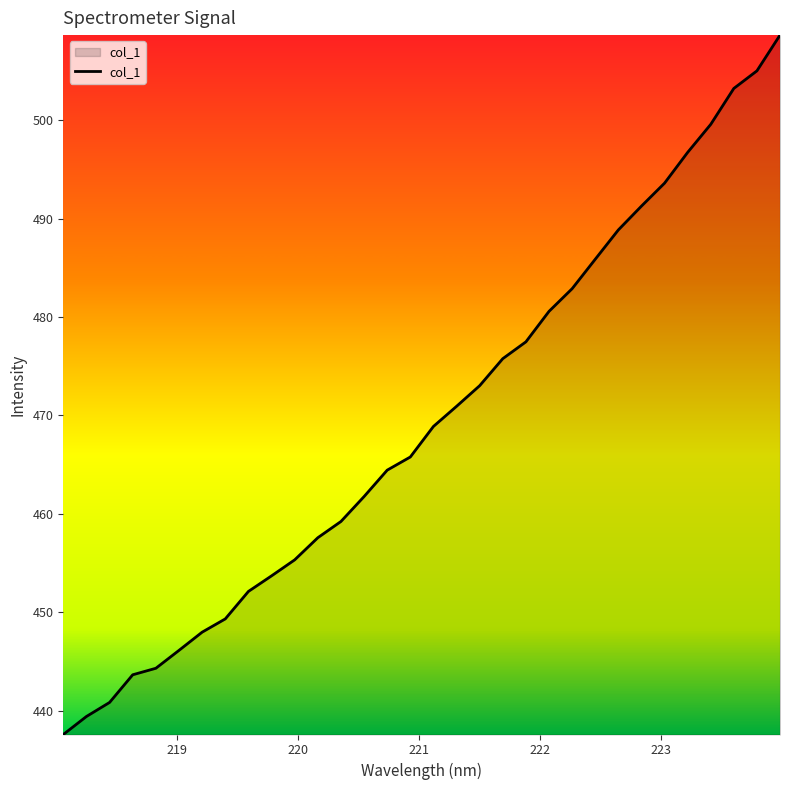

Reading left to right, transcribe all the data shown in this chart.

437.6	439.4	440.9	443.7	444.3	446.1	448.0	449.3	452.1	453.7	455.3	457.6	459.2	461.8	464.4	465.8	468.9	470.9	473.0	475.8	477.5	480.6	482.9	485.9	488.8	491.3	493.6	496.7	499.6	503.2	505.0	508.6